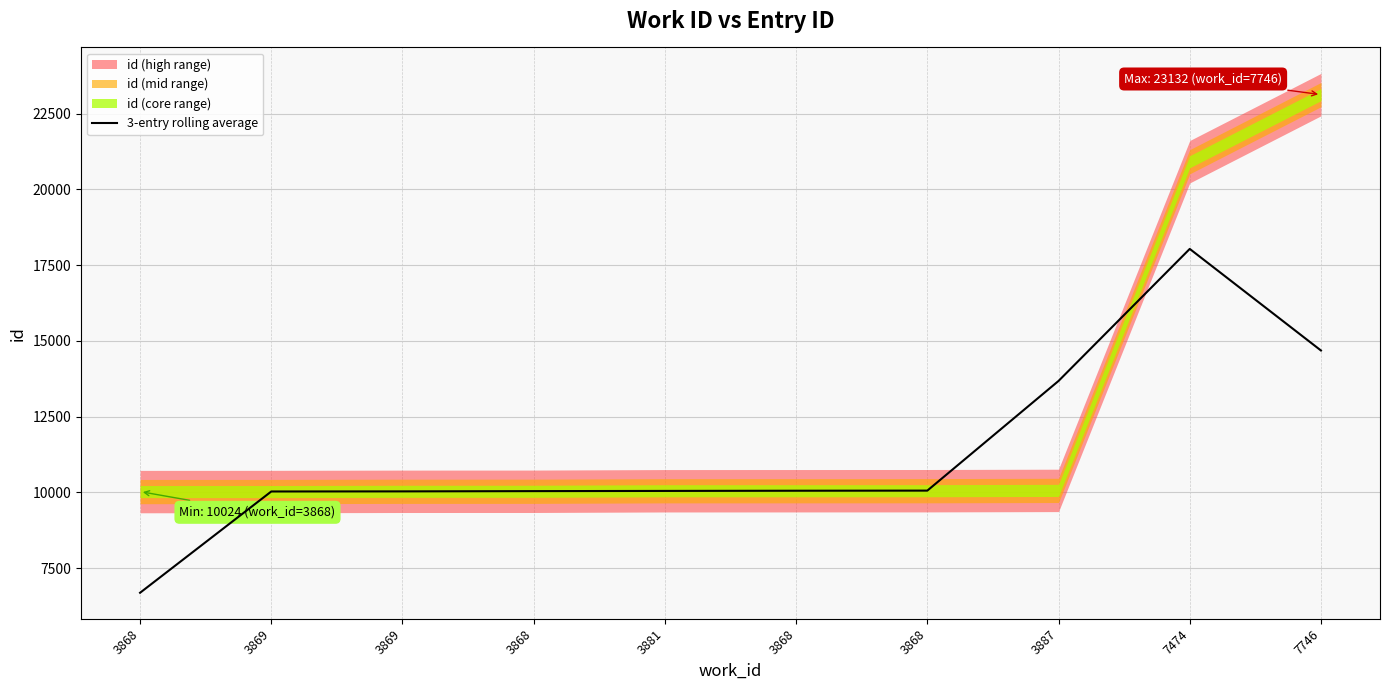

What is the average value?

11333.1